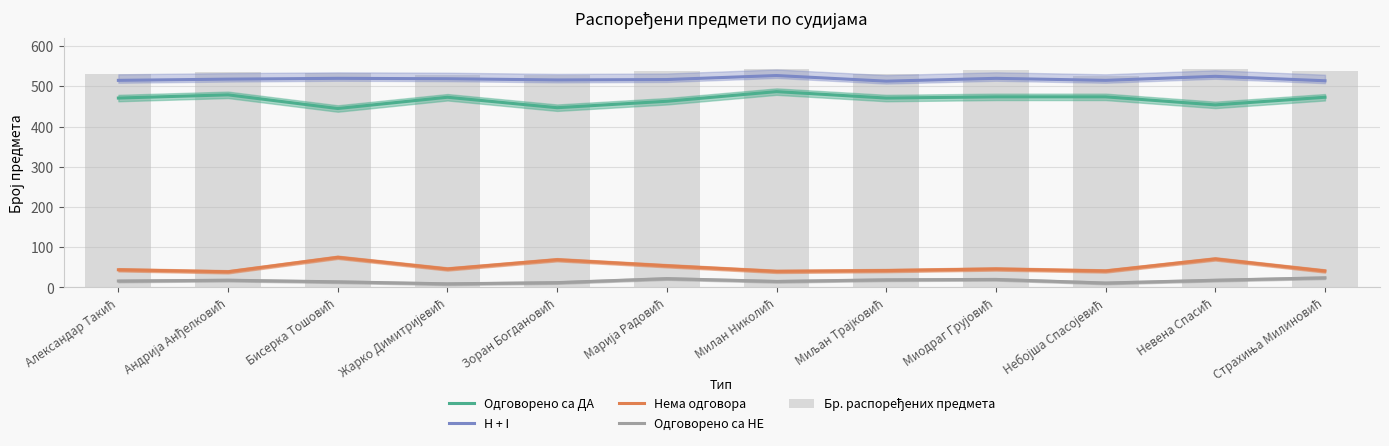

What is the difference between the Одговорено са НЕ values at Милан Николић and Небојша Спасојевић?

4